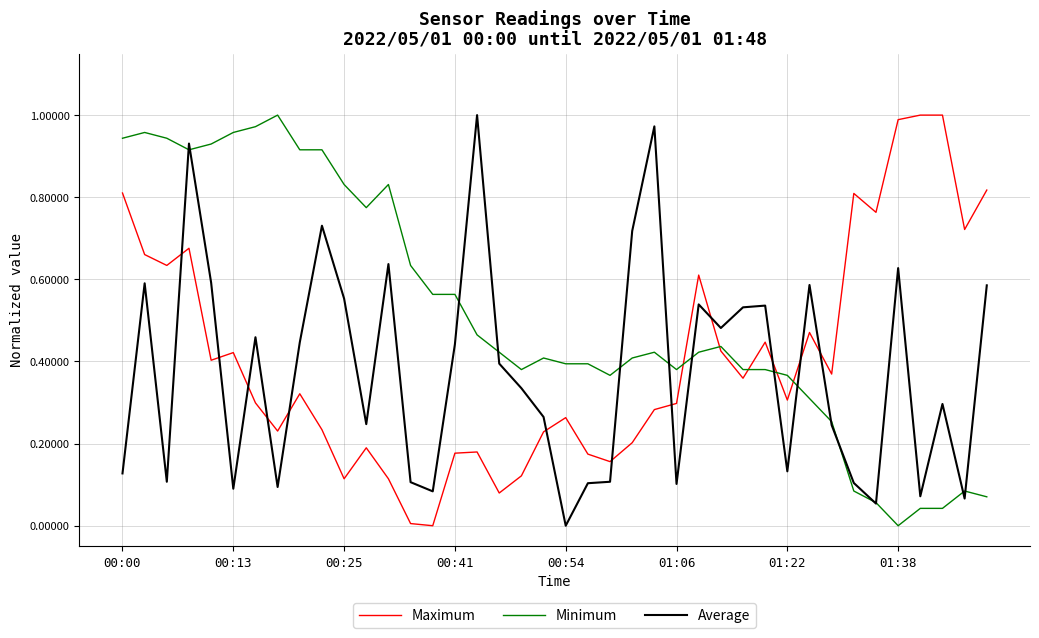

How many intersections are there between Average and Maximum?

12